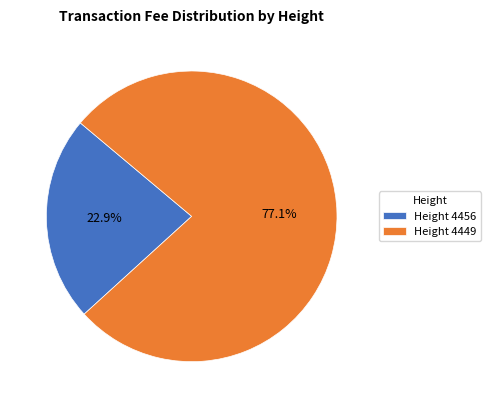

How many segments does this pie chart have?

2